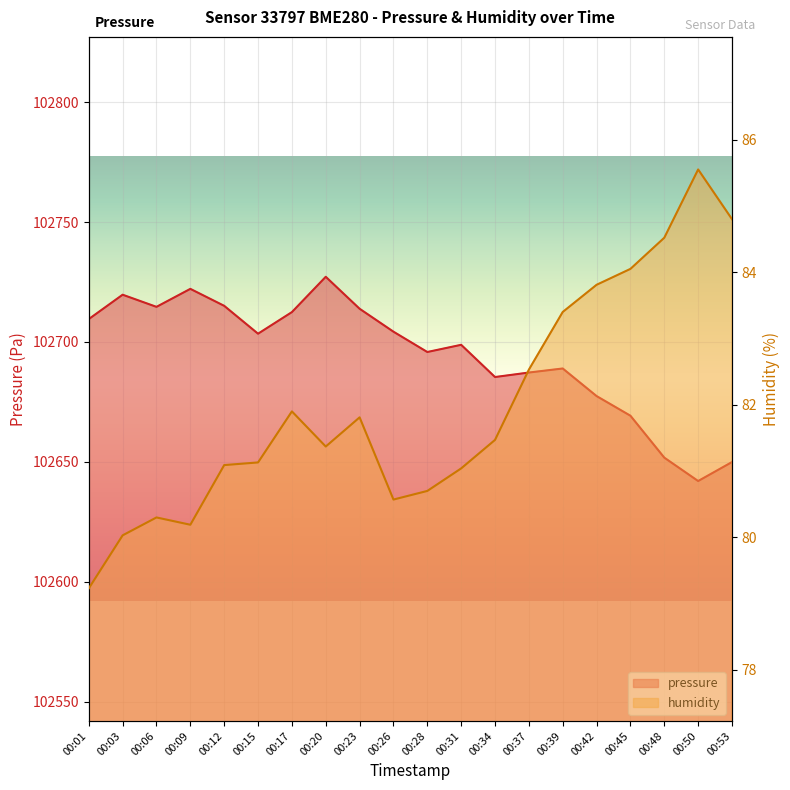

True or false: pressure and humidity intersect in this chart.

False